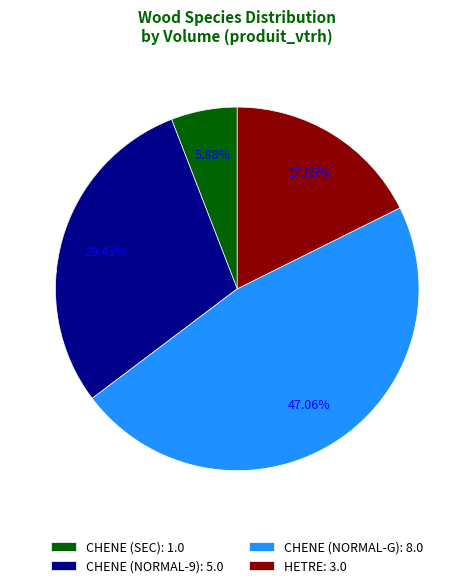

Is there a majority slice in this chart?

No